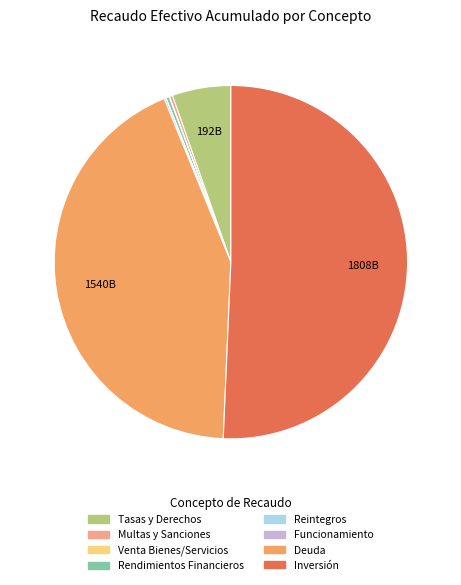

To the nearest percent, what is the average slice percentage?

12%